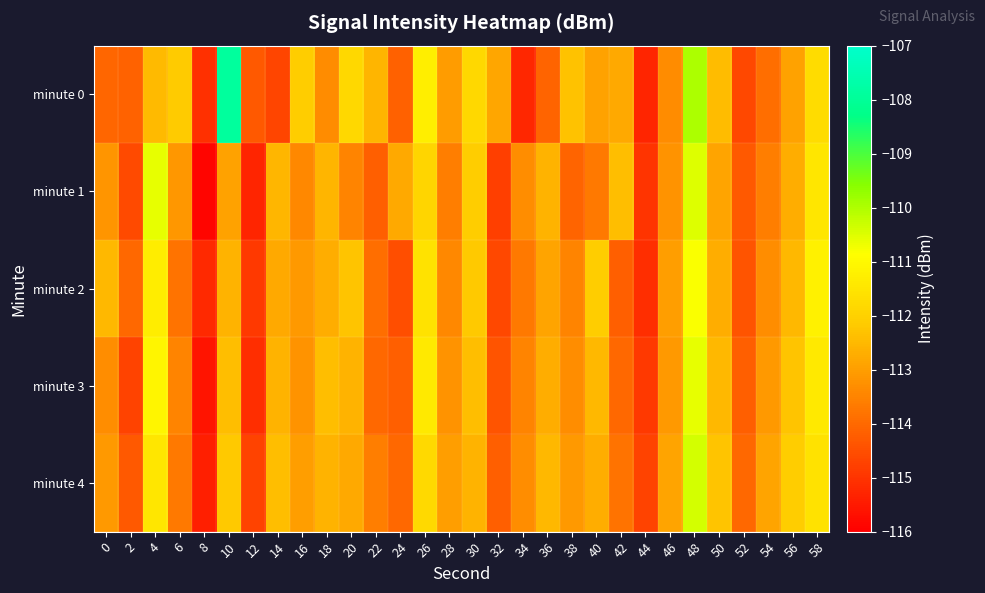

Reading left to right, extract all data points from this chart.

minute 0: 0=-114.1	2=-114.1	4=-112.5	6=-112.1	8=-115.1	10=-107.9	12=-114.3	14=-114.7	16=-112.1	18=-113.4	20=-111.8	22=-112.6	24=-114.2	26=-111.3	28=-113.0	30=-111.8	32=-112.9	34=-115.2	36=-114.1	38=-112.3	40=-112.9	42=-112.8	44=-115.3	46=-113.4	48=-110.0	50=-112.4	52=-114.6	54=-113.9	56=-112.9	58=-111.7
minute 1: 0=-113.2	2=-114.6	4=-110.6	6=-113.1	8=-115.9	10=-112.9	12=-115.3	14=-112.5	16=-113.4	18=-112.6	20=-113.5	22=-114.2	24=-112.8	26=-111.9	28=-113.6	30=-112.1	32=-114.8	34=-113.3	36=-112.6	38=-114.1	40=-113.7	42=-112.4	44=-115.0	46=-113.2	48=-110.5	50=-112.9	52=-114.3	54=-113.6	56=-112.7	58=-111.5
minute 2: 0=-112.5	2=-114.0	4=-111.3	6=-113.8	8=-115.2	10=-112.6	12=-114.9	14=-112.8	16=-113.1	18=-112.7	20=-112.3	22=-113.9	24=-114.5	26=-111.6	28=-113.4	30=-112.2	32=-114.6	34=-113.7	36=-112.9	38=-113.5	40=-112.1	42=-114.2	44=-115.1	46=-113.0	48=-110.8	50=-112.7	52=-114.4	54=-113.3	56=-112.5	58=-111.2
minute 3: 0=-113.3	2=-114.7	4=-111.1	6=-113.5	8=-115.6	10=-112.4	12=-115.1	14=-112.6	16=-113.2	18=-112.4	20=-112.6	22=-114.0	24=-114.2	26=-111.4	28=-113.2	30=-112.4	32=-114.4	34=-113.5	36=-112.7	38=-113.3	40=-112.5	42=-114.0	44=-114.9	46=-113.1	48=-110.6	50=-112.5	52=-114.2	54=-113.1	56=-112.3	58=-111.4
minute 4: 0=-113.1	2=-114.3	4=-111.5	6=-113.7	8=-115.4	10=-112.2	12=-114.7	14=-112.4	16=-113.0	18=-112.6	20=-112.8	22=-113.6	24=-114.0	26=-111.8	28=-113.0	30=-112.6	32=-114.2	34=-113.3	36=-112.5	38=-113.1	40=-112.7	42=-113.8	44=-114.7	46=-112.9	48=-110.4	50=-112.3	52=-114.0	54=-112.9	56=-112.1	58=-111.6